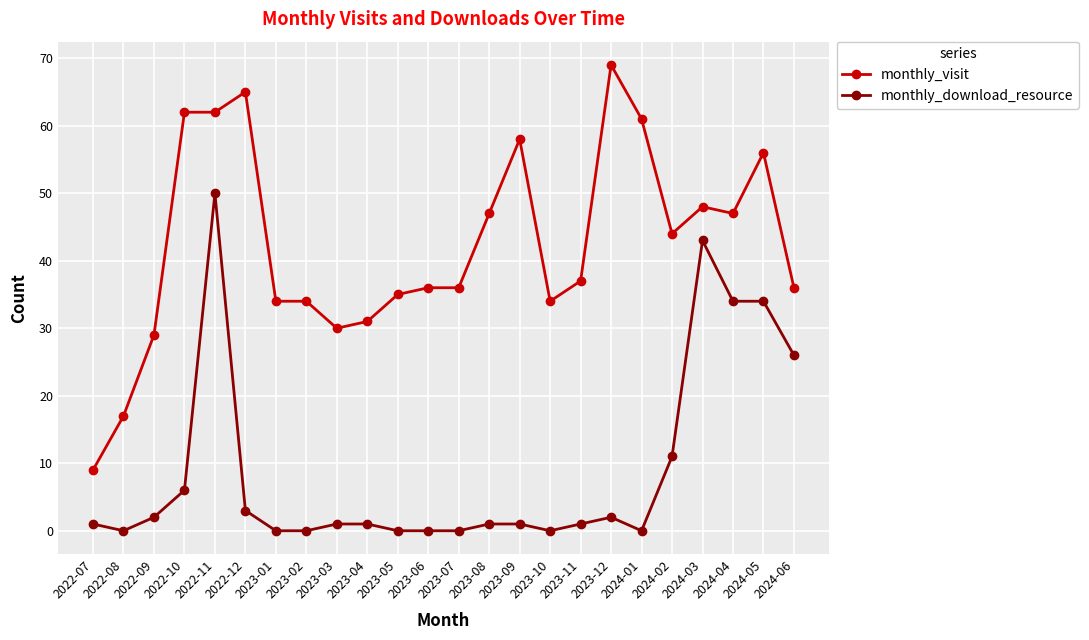

At which label does monthly_visit reach its peak?

2023-12